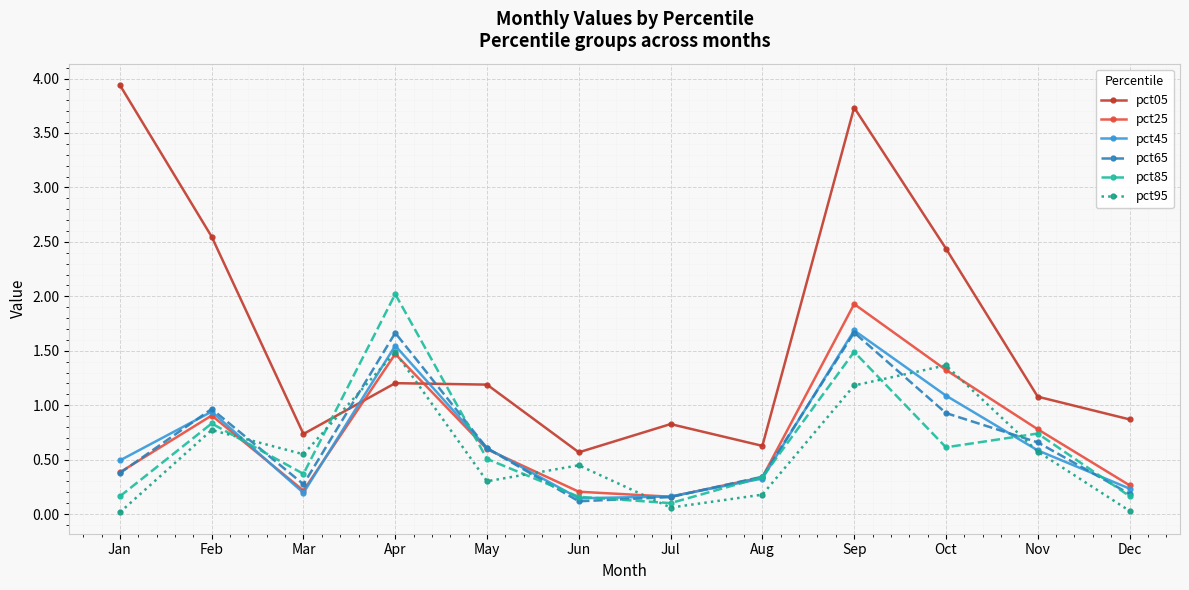

Is it true that pct25 equals 0.4 at Dec?

False